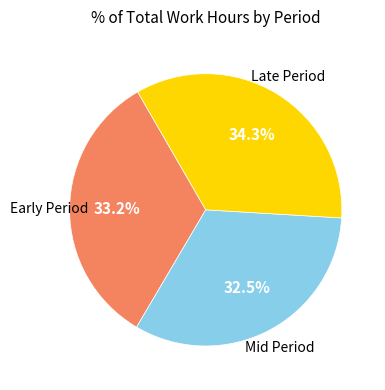

To the nearest percent, what is the difference between the largest and smallest slice percentages?

2%